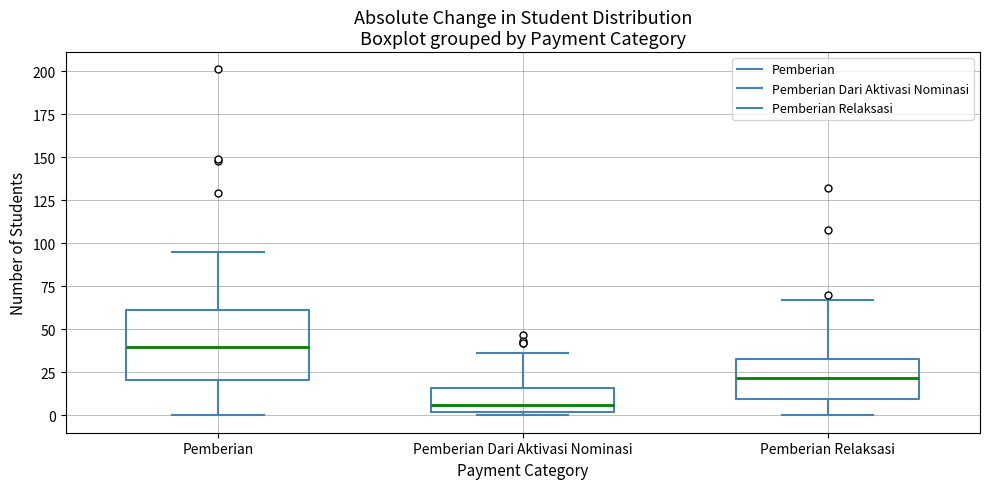

Which box's median line is the highest?

Pemberian